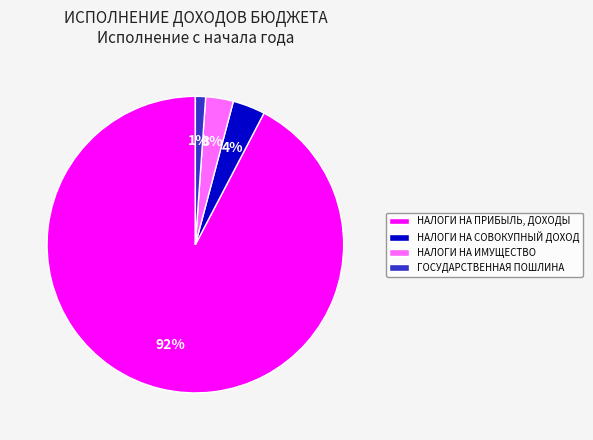

What is the largest slice in the pie chart?

НАЛОГИ НА ПРИБЫЛЬ, ДОХОДЫ